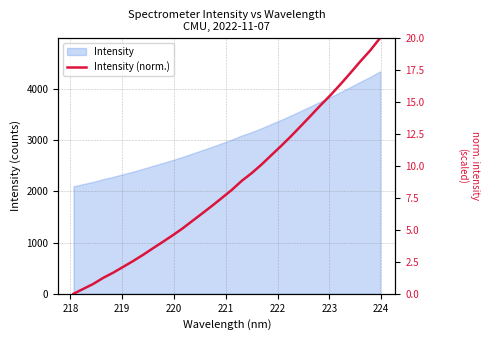

Reading left to right, transcribe all the data shown in this chart.

0.0	0.4	0.8	1.2	1.6	2.1	2.6	3.0	3.5	4.0	4.6	5.1	5.7	6.3	6.9	7.5	8.1	8.8	9.4	10.1	10.8	11.6	12.3	13.1	13.9	14.8	15.5	16.4	17.3	18.2	19.0	20.0